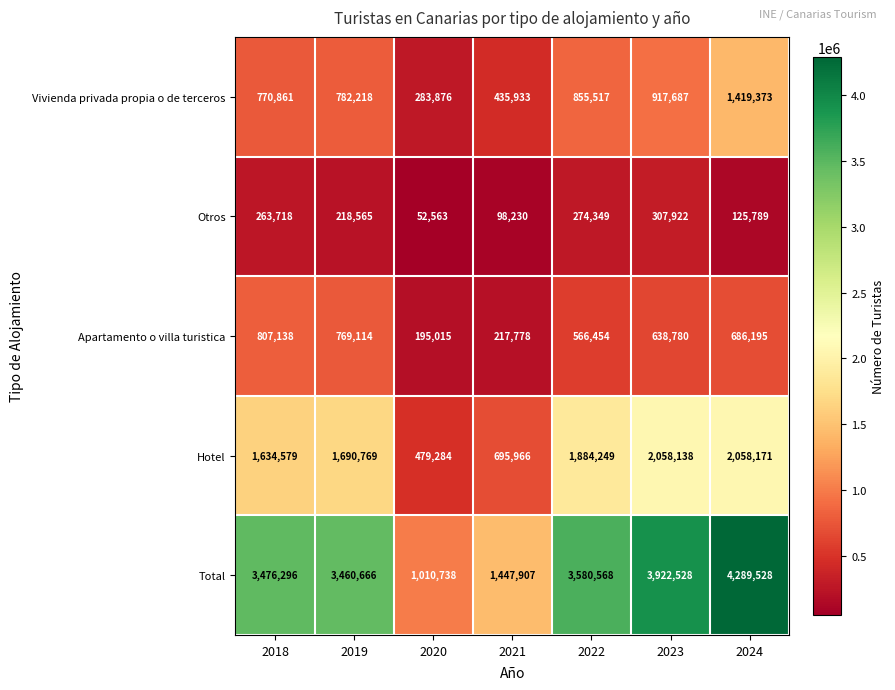

Which series has the largest total across all categories?

Total